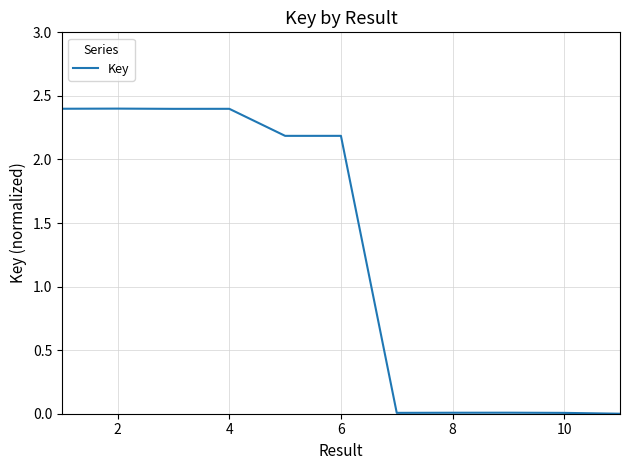

What is the greatest value displayed?

2.4